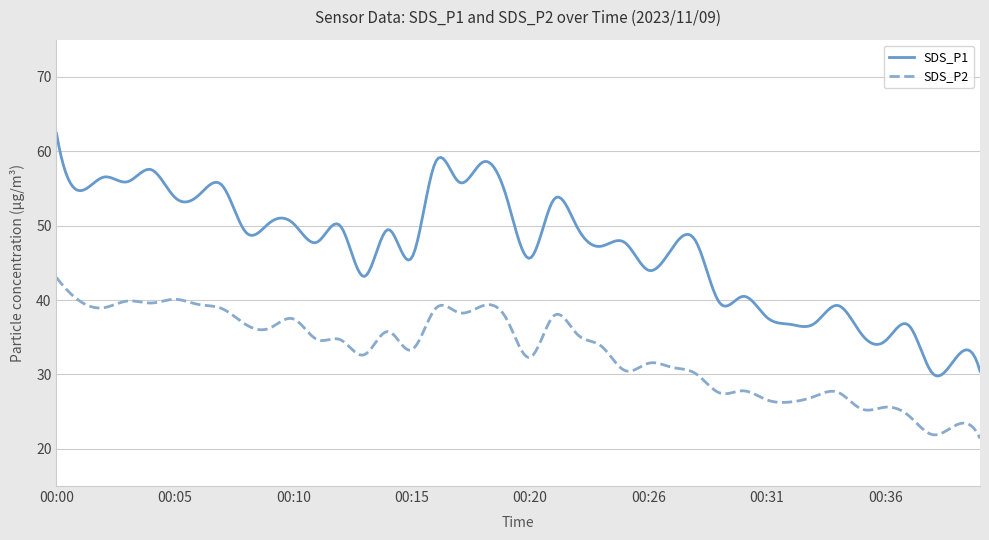

List the series in order of their overall mean, lowest first.

SDS_P2, SDS_P1